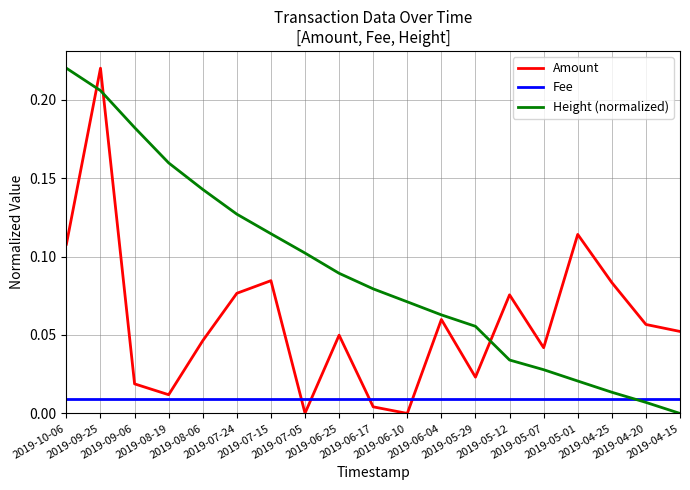

True or false: Amount and Height (normalized) intersect in this chart.

True